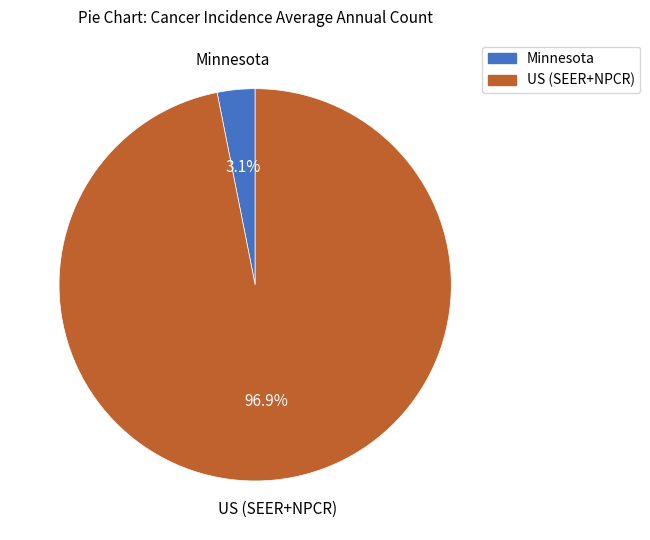

The US (SEER+NPCR) slice represents 97% of the pie. True or false?

True